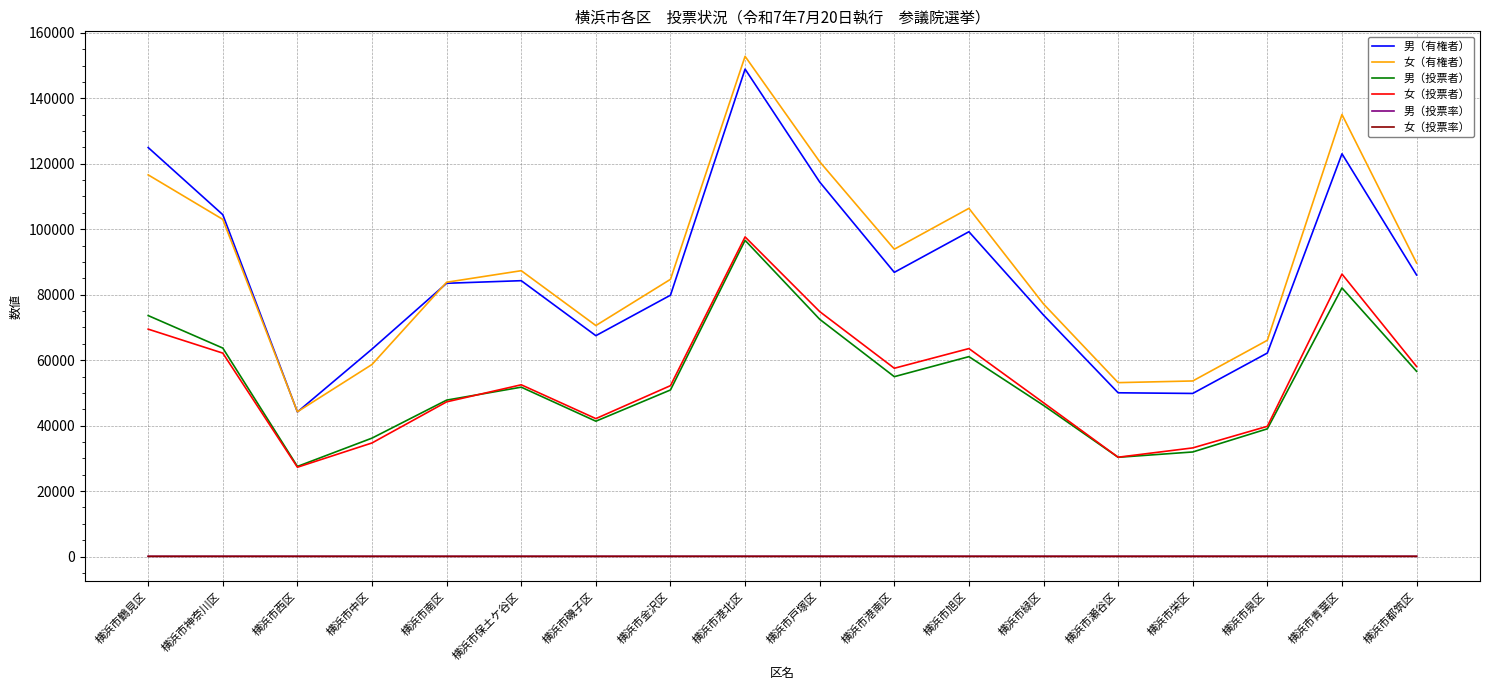

What are all the series names shown in the legend?

男（有権者）, 女（有権者）, 男（投票者）, 女（投票者）, 男（投票率）, 女（投票率）